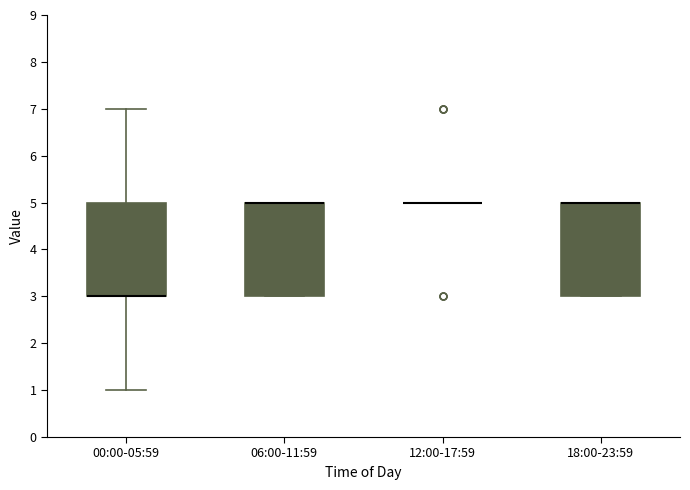

Reading left to right, transcribe this box plot: for each box, give where its median line is, the range the box spans, and where its two whiskers end, as read against the y-axis. The values are not printed on the chart, so give them approximately, as read against the axis.

00:00-05:59: median 3 (drawn on the box's lower edge), box 3 to 5, whiskers 1 to 7
06:00-11:59: median 5 (drawn on the box's upper edge), box 3 to 5, whiskers 3 to 5
12:00-17:59: box collapsed to a line at 5, whiskers 5 to 5
18:00-23:59: median 5 (drawn on the box's upper edge), box 3 to 5, whiskers 3 to 5